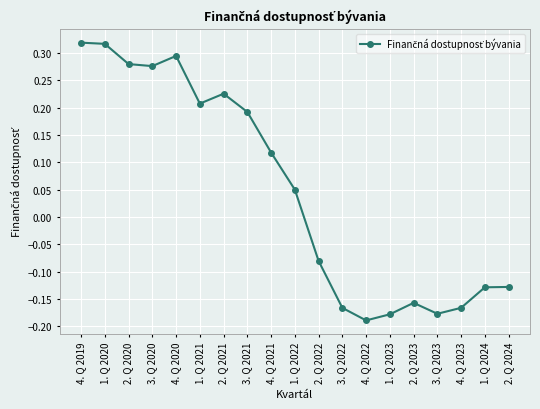

True or false: there are more than 1 points higher than both neighbors.

True